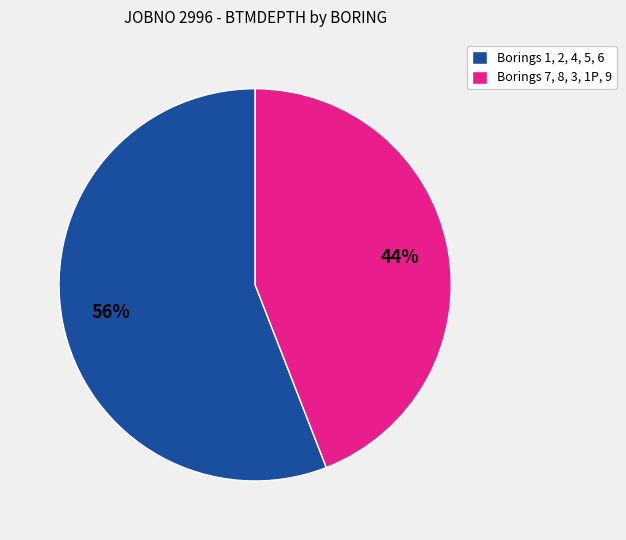

How many slices are in this pie chart?

2